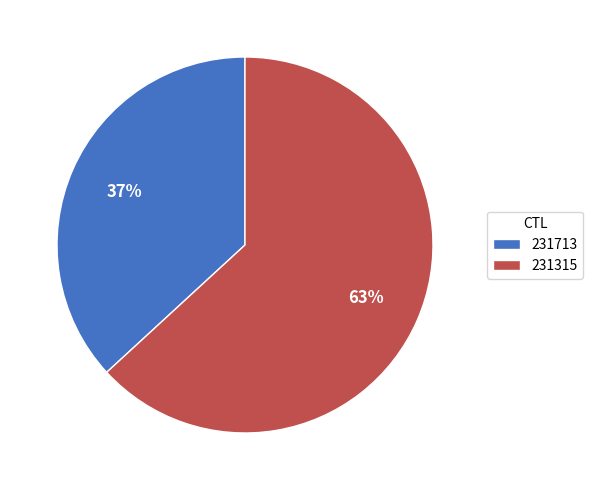

What is the majority slice?

231315